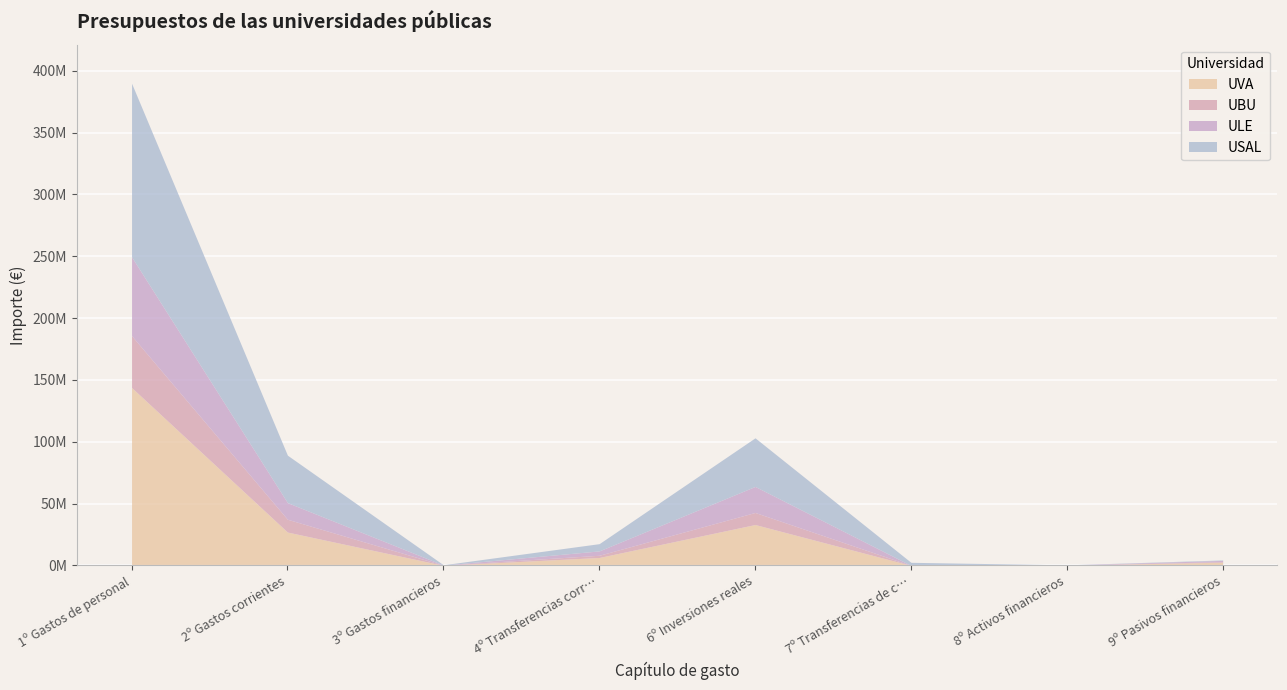

Where does the UBU series first go above 1774650?

1º Gastos de personal